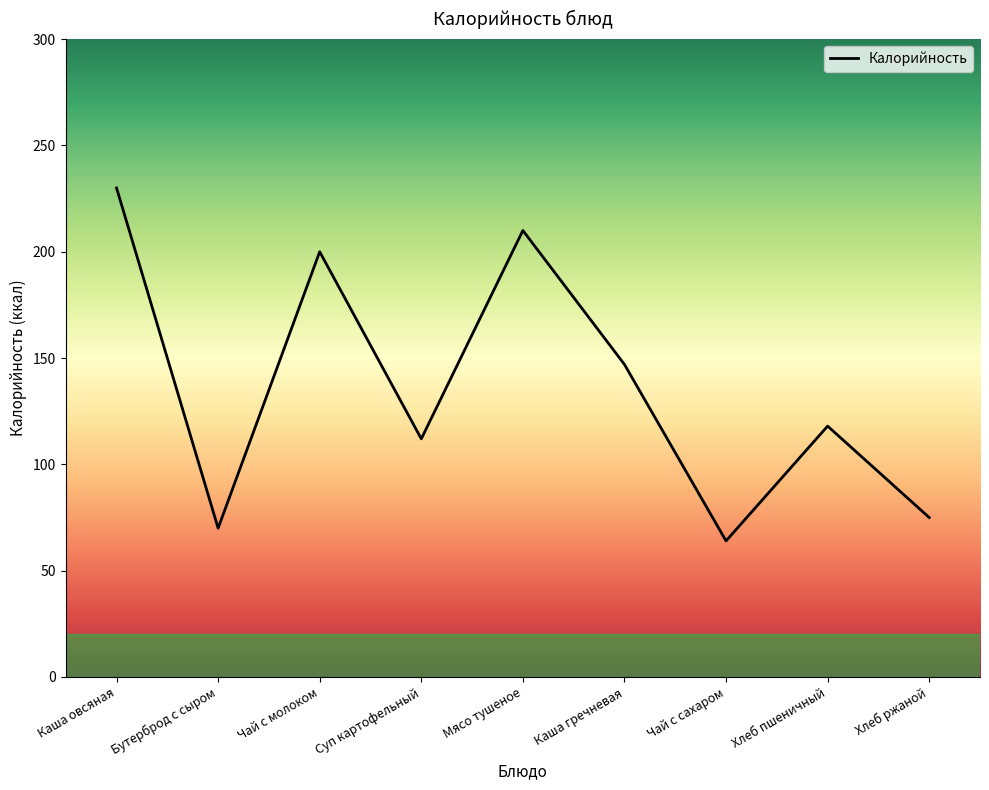

Which label corresponds to the largest value in the chart?

Каша овсяная